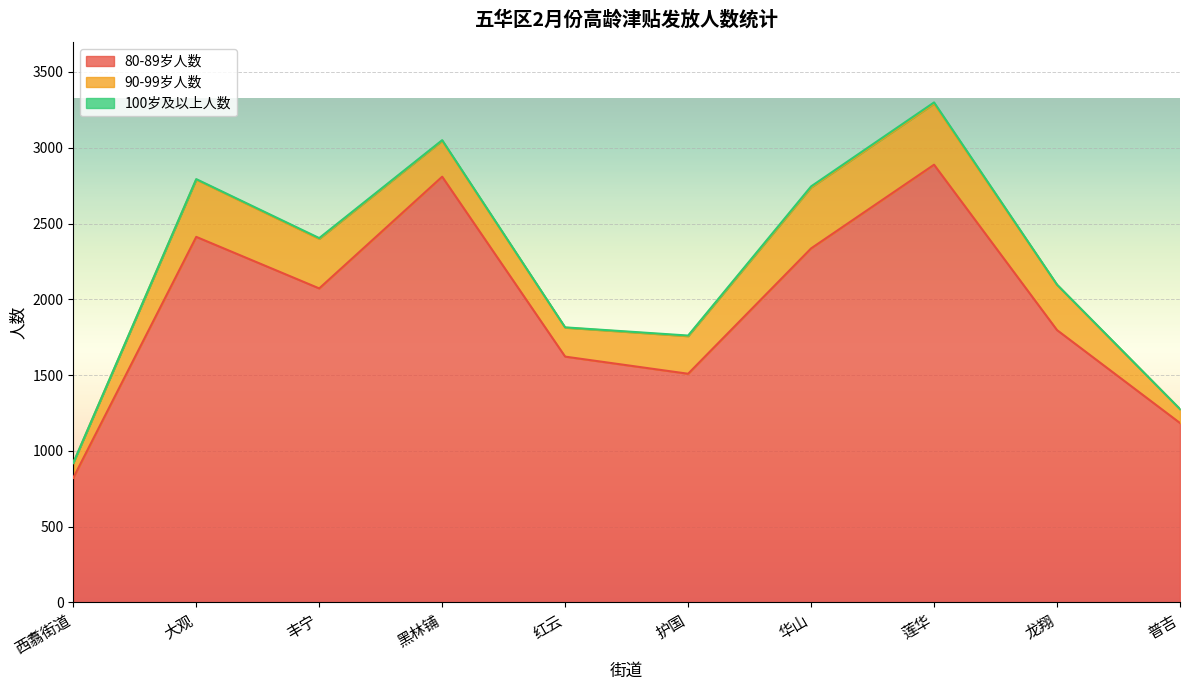

What are all the series names shown in the legend?

80-89岁人数, 90-99岁人数, 100岁及以上人数